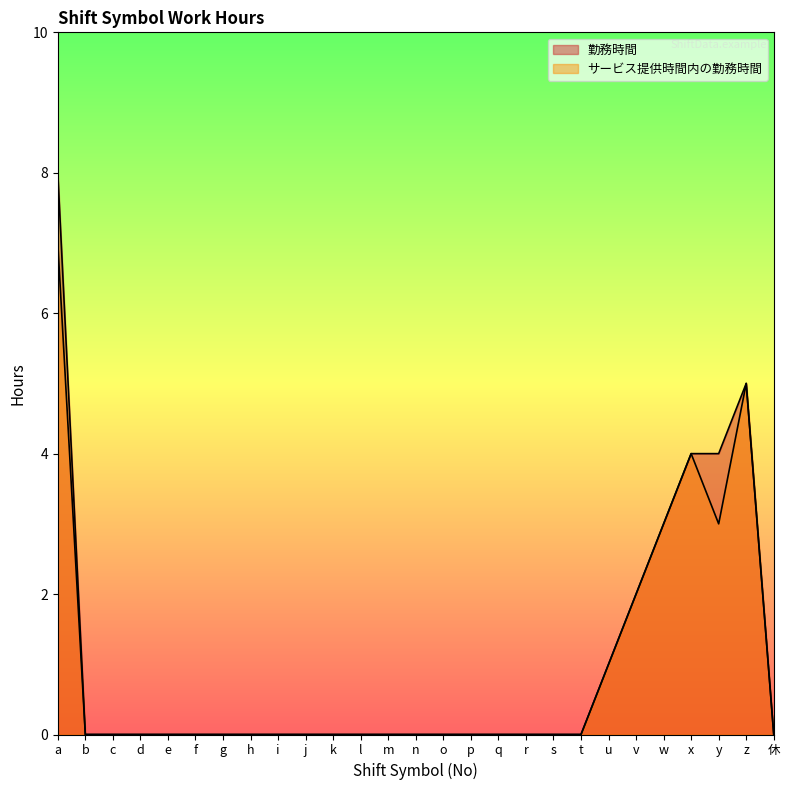

Where is 勤務時間 nearest to the value 4?

x